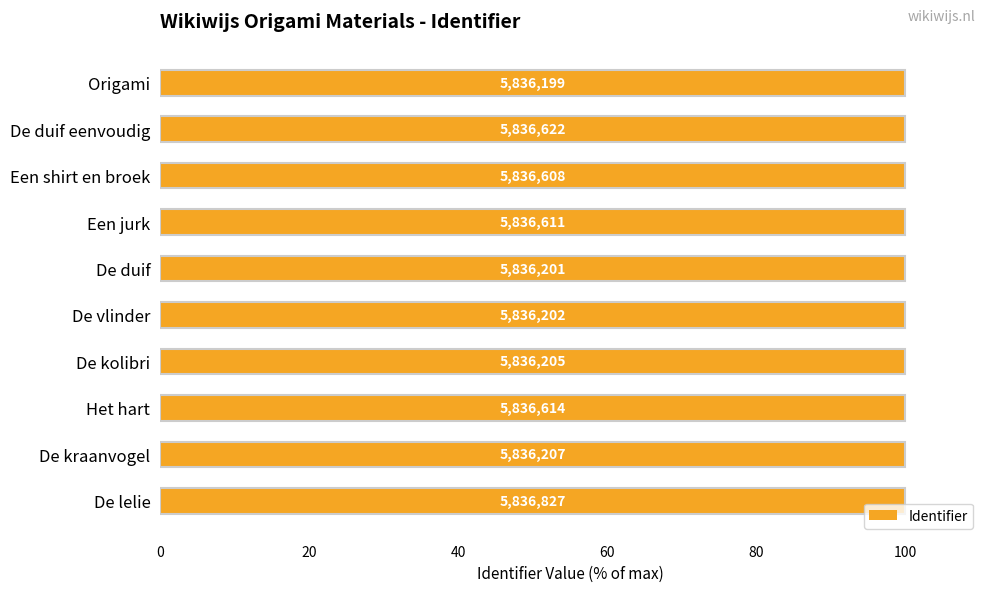

The value at Een shirt en broek is 100.0. True or false?

True